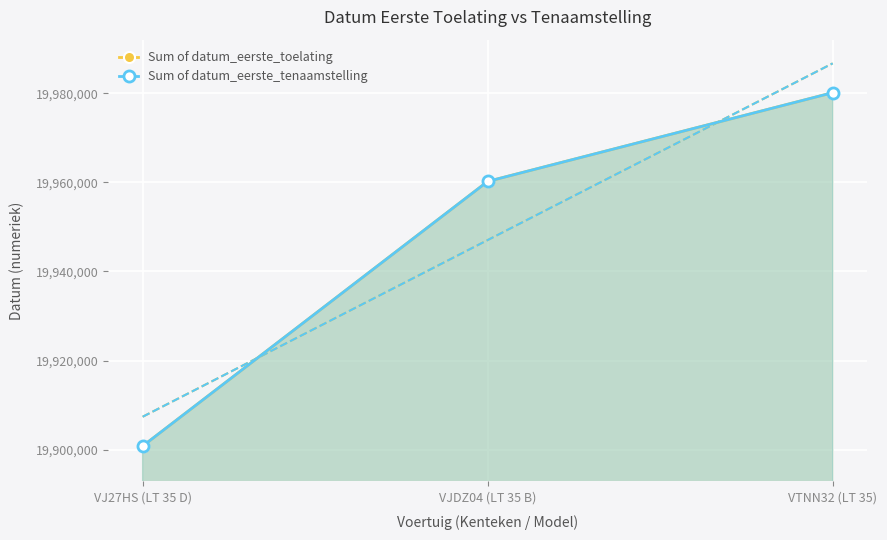

How many lines are shown in the chart?

2